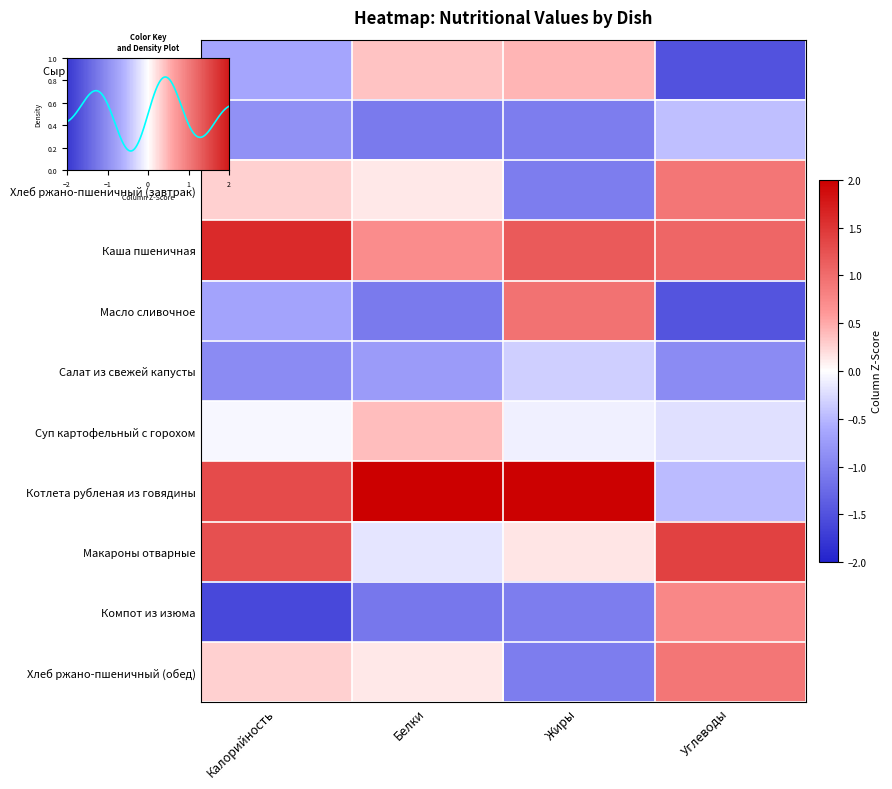

At Калорийность, list the series in order from smallest to largest.

Компот из изюма, Салат из свежей капусты, Чай с лимоном, Масло сливочное, Сыр порциями(Российский), Суп картофельный с горохом, Хлеб ржано-пшеничный (завтрак), Хлеб ржано-пшеничный (обед), Макароны отварные, Котлета рубленая из говядины, Каша пшеничная